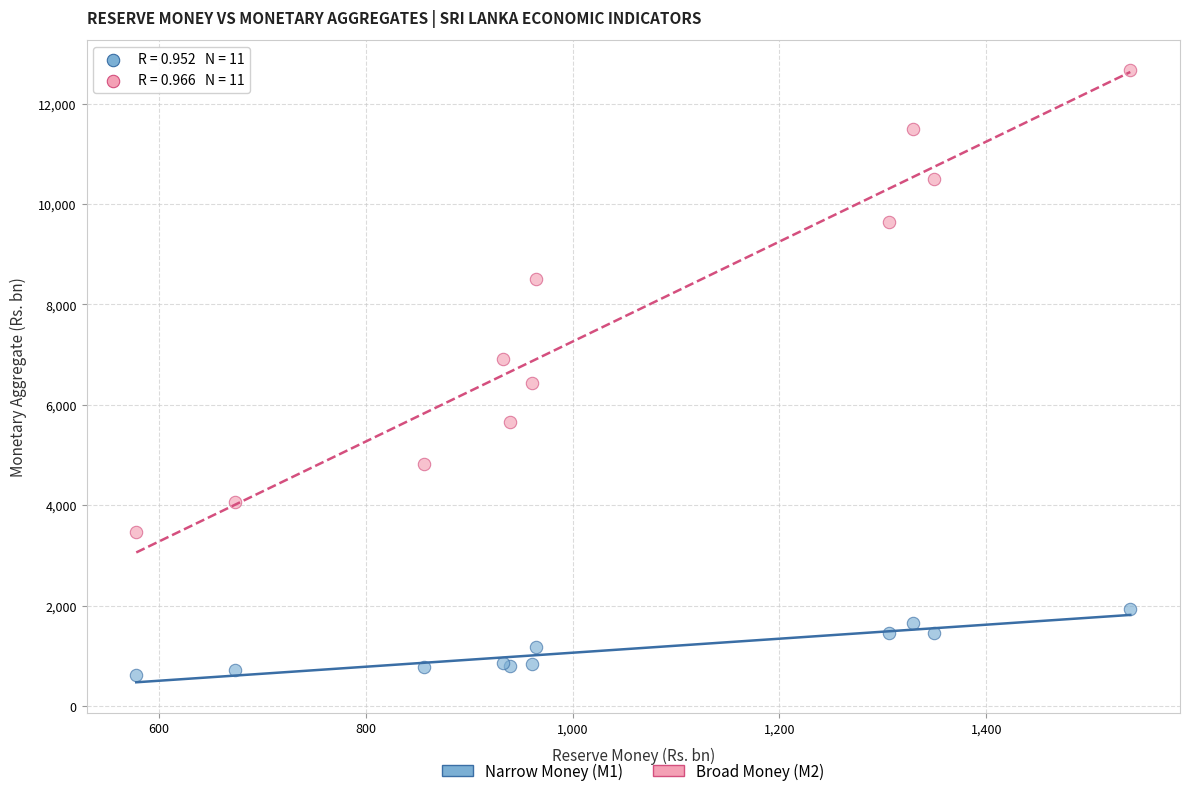

Which series has the largest Y range (max minus min)?

Broad Money (M2)